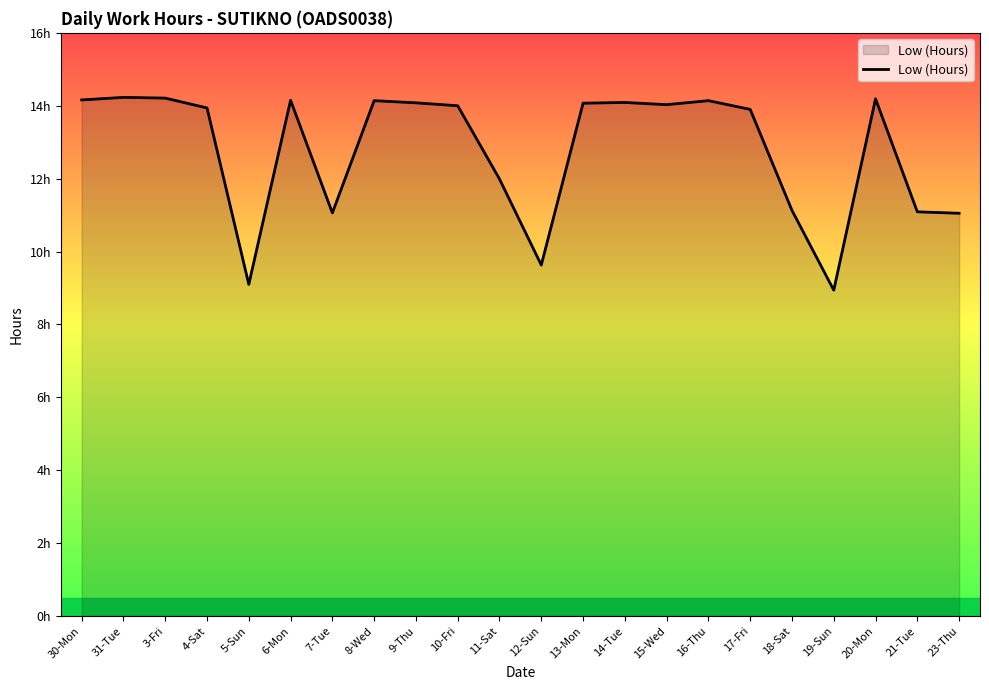

What is the sum of the values at 12-Sun and 10-Fri?

23.6